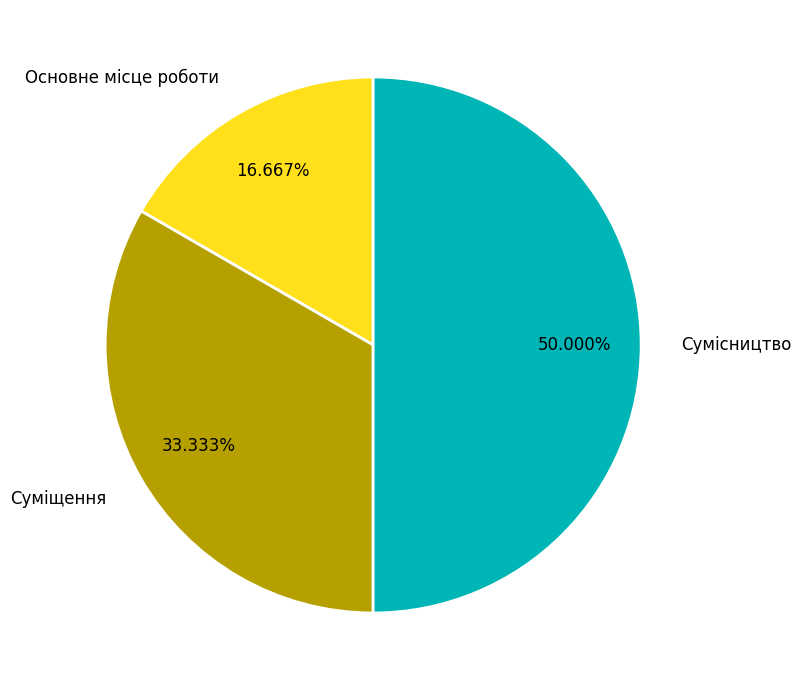

Is Основне місце роботи the majority of the pie?

No